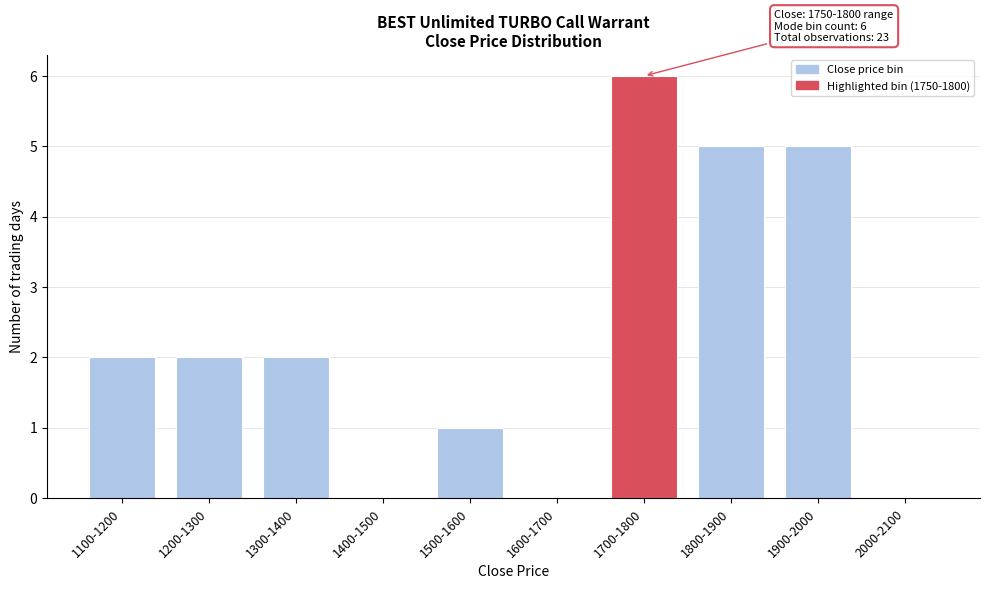

Reading right to left, extract all data points from this chart.

2000-2100=0	1900-2000=5	1800-1900=5	1700-1800=6	1600-1700=0	1500-1600=1	1400-1500=0	1300-1400=2	1200-1300=2	1100-1200=2